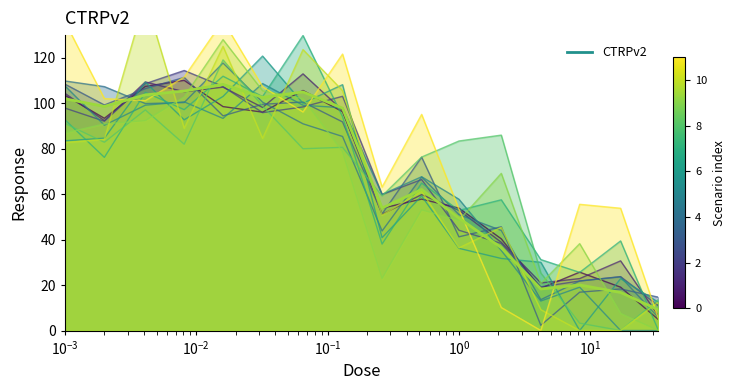

What is the change in value from 0.016 to 17.0?

-91.6